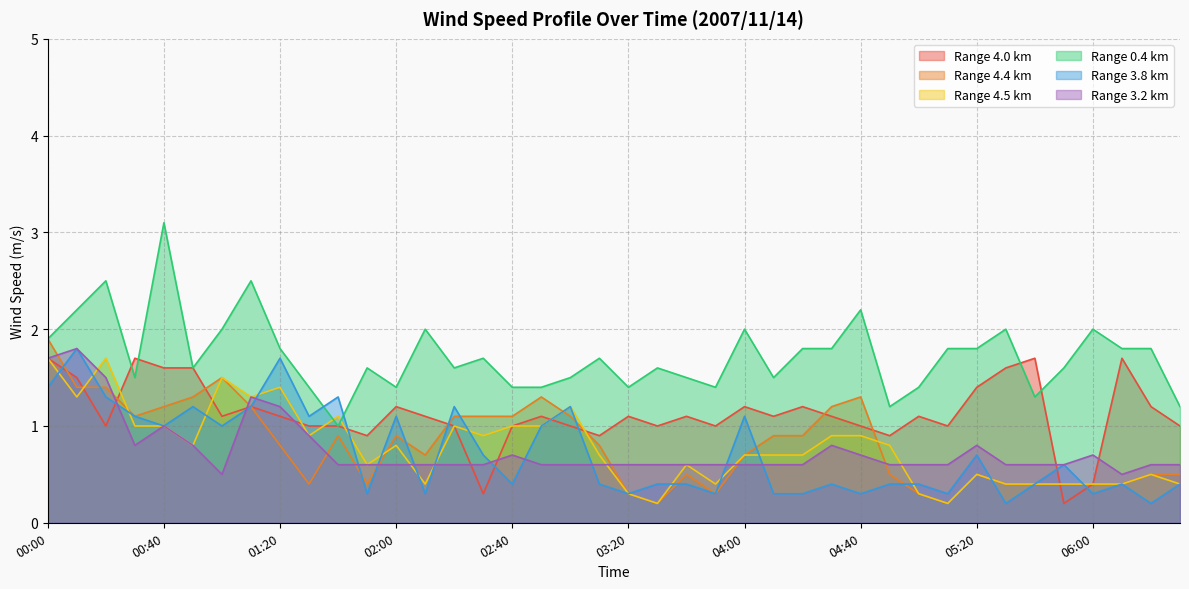

At how many categories does at least one series exceed 1?

40